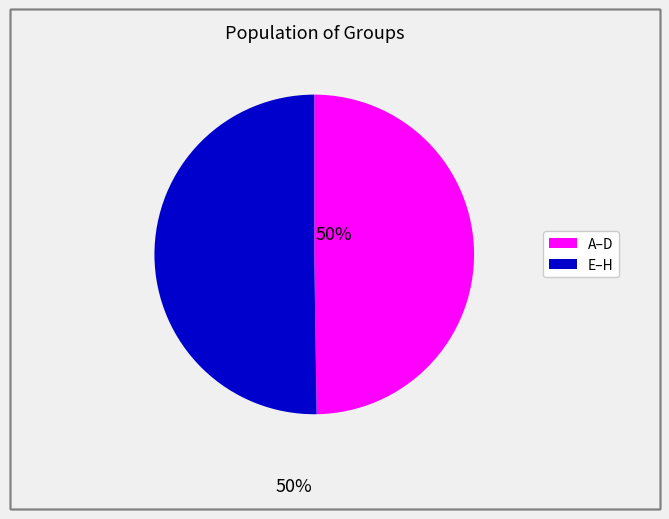

Is it true that A–D is 36% of the pie?

False